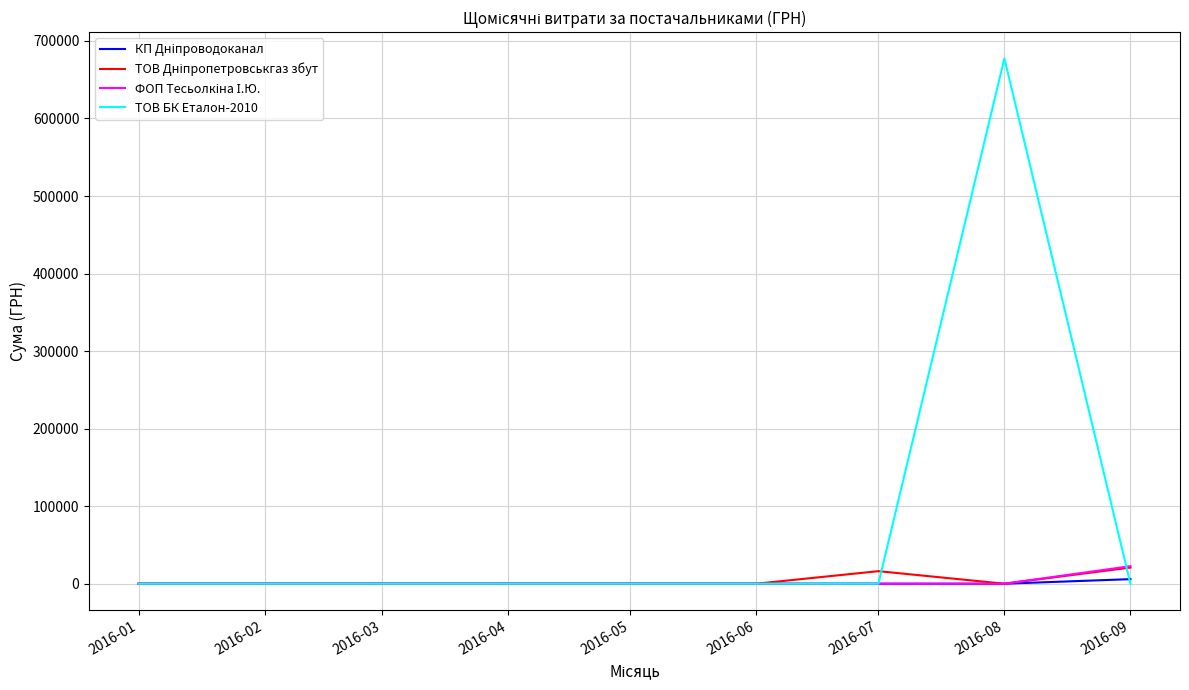

Which series has the largest range (max minus min)?

ТОВ БК Еталон-2010